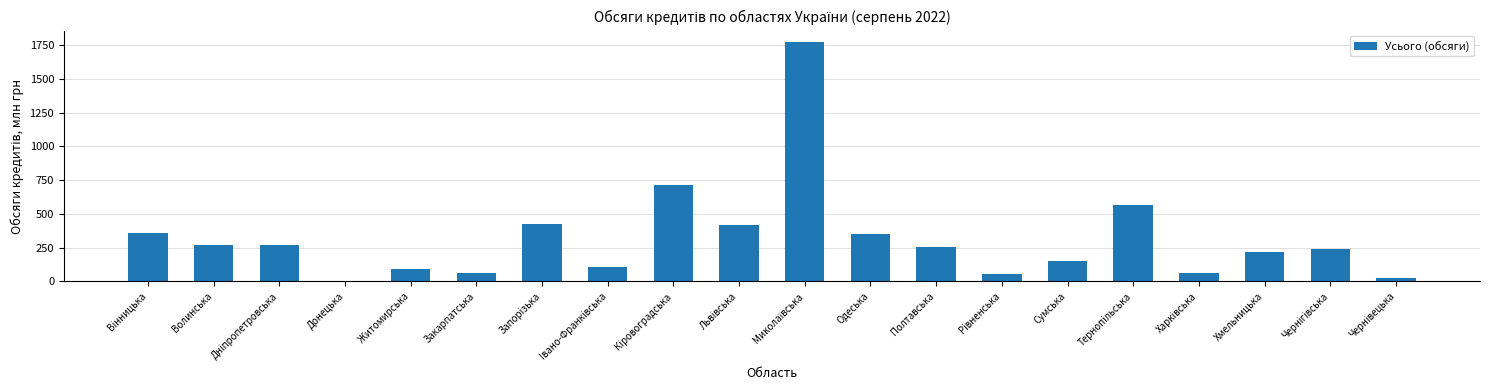

At which label is the value closest to 885?

Кiровоградська